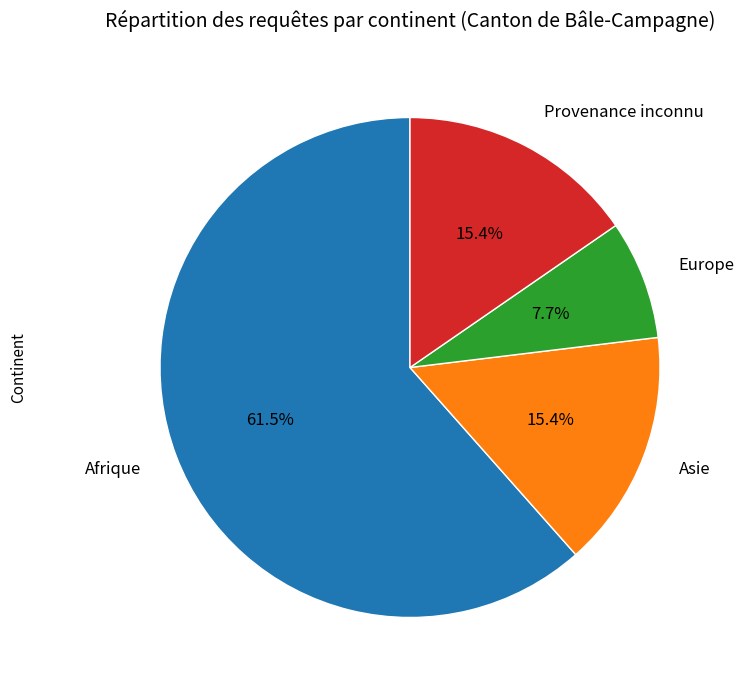

Does Afrique account for over 50% of the chart?

Yes